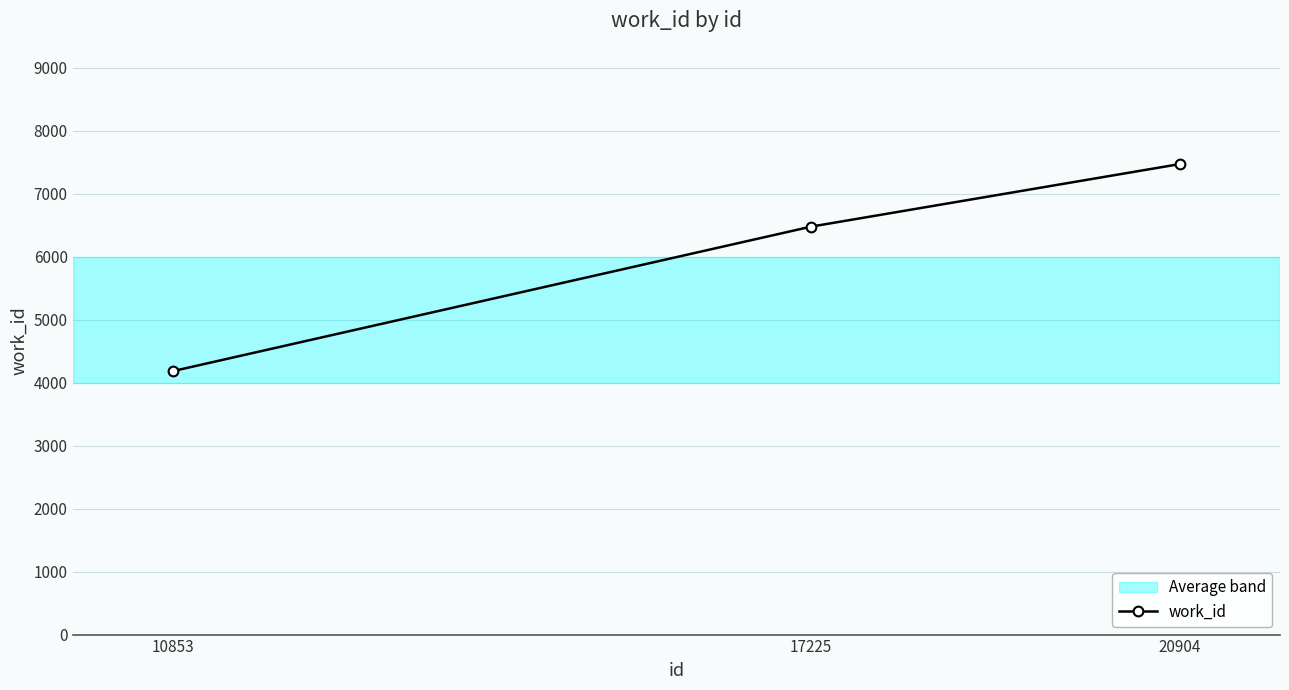

Read the value at 10853, to the nearest 100.

4200